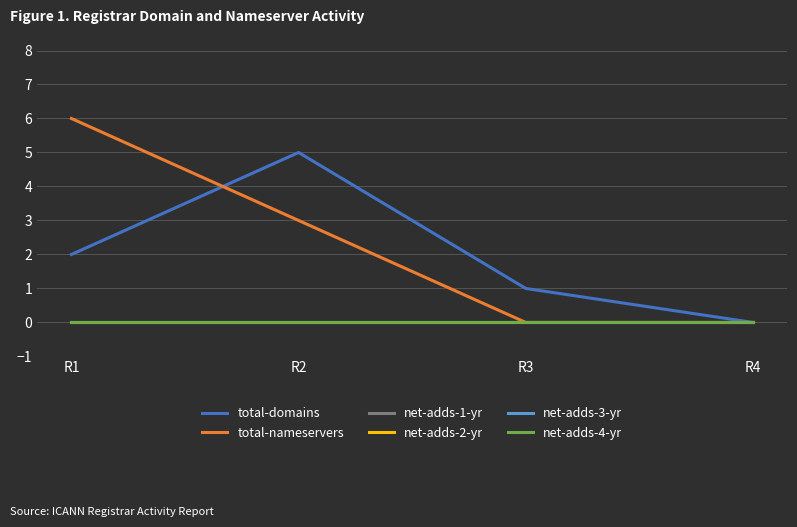

How many lines are shown in the chart?

6